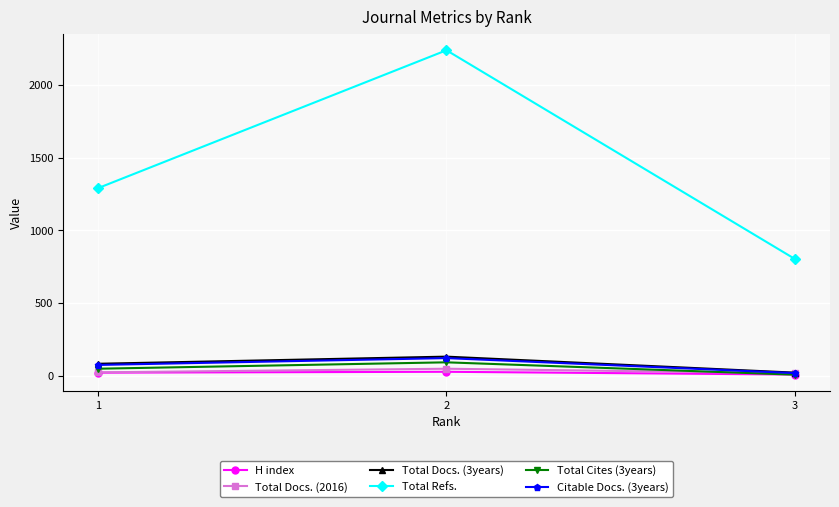

What is the difference between the maximum and minimum values in the Total Refs. series?

1435